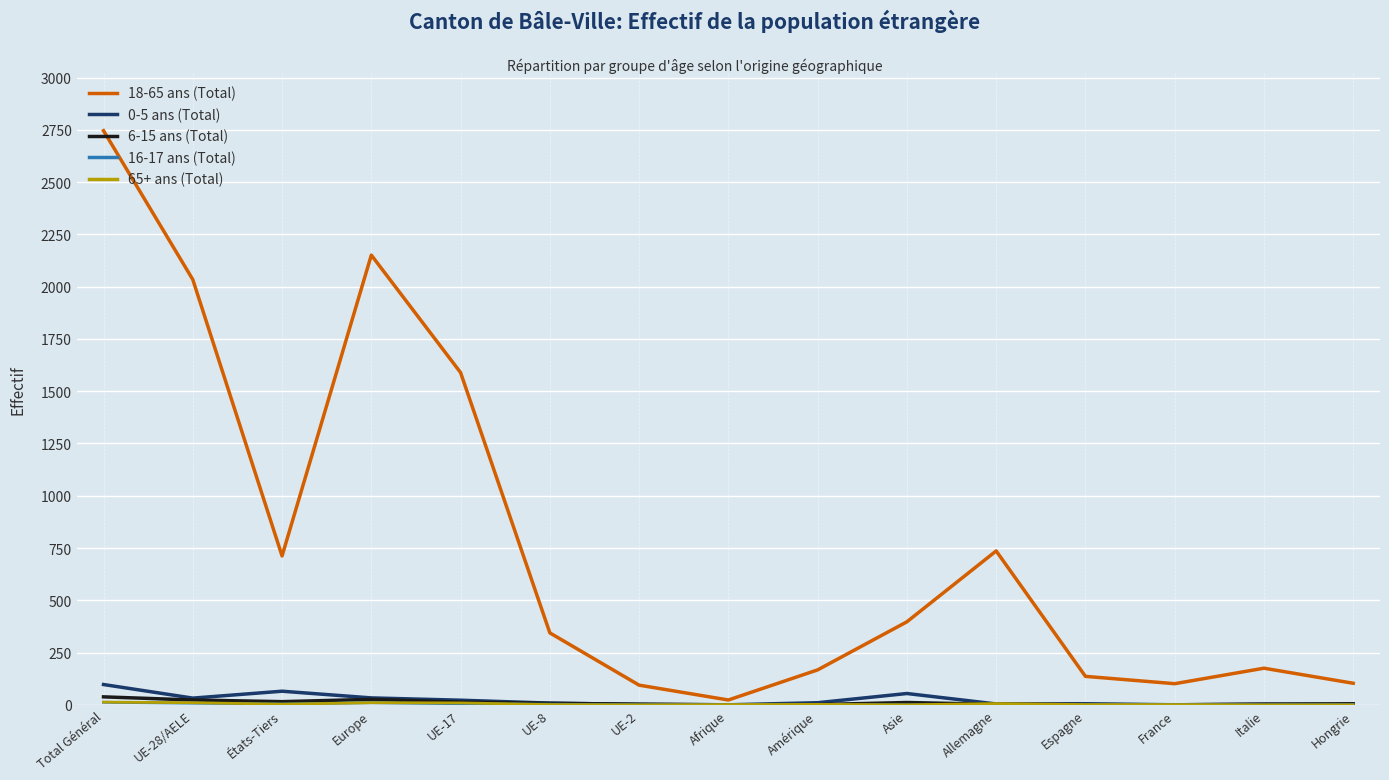

At how many categories does at least one series exceed 2195?

1